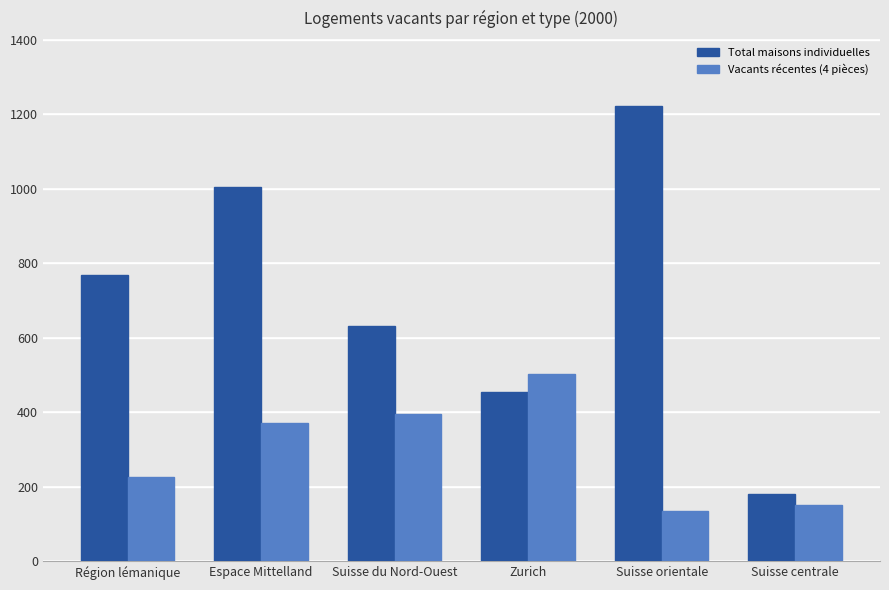

At Région lémanique, list the series in order from largest to smallest.

Total maisons individuelles, Vacants récentes (4 pièces)